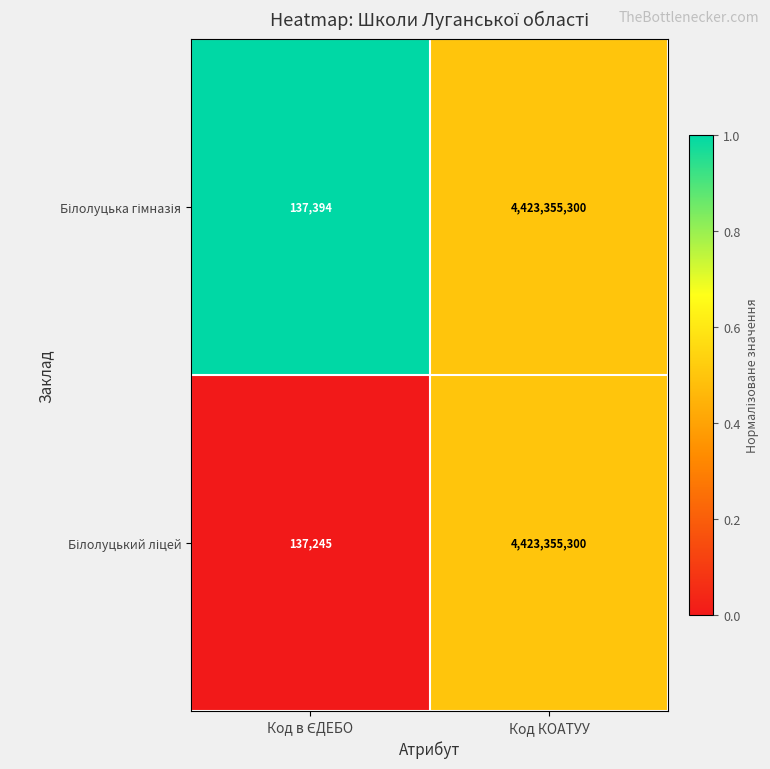

At which category is the sum across all series the highest?

Код КОАТУУ